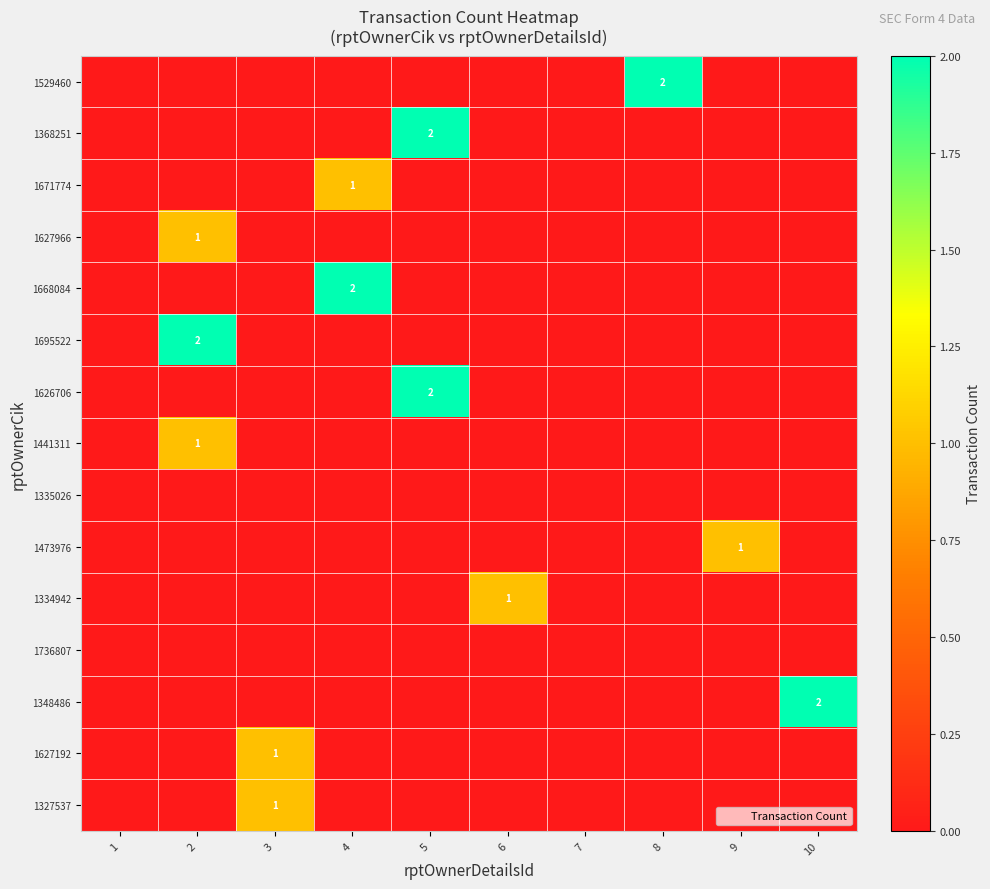

At how many categories does at least one series exceed 0?

8